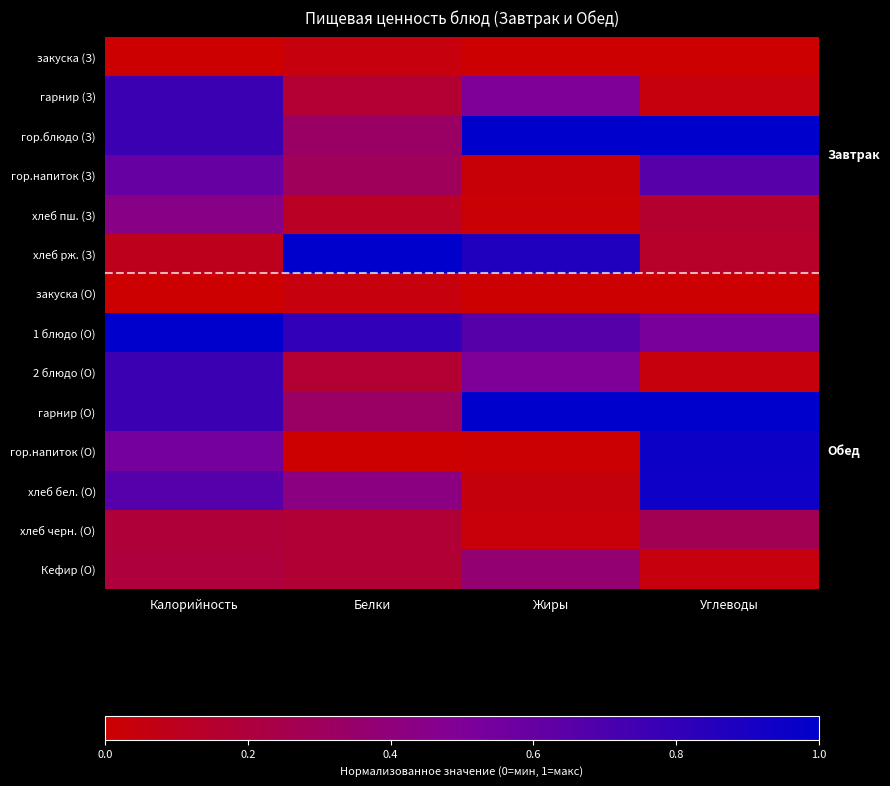

How many categories are shown in the chart?

4